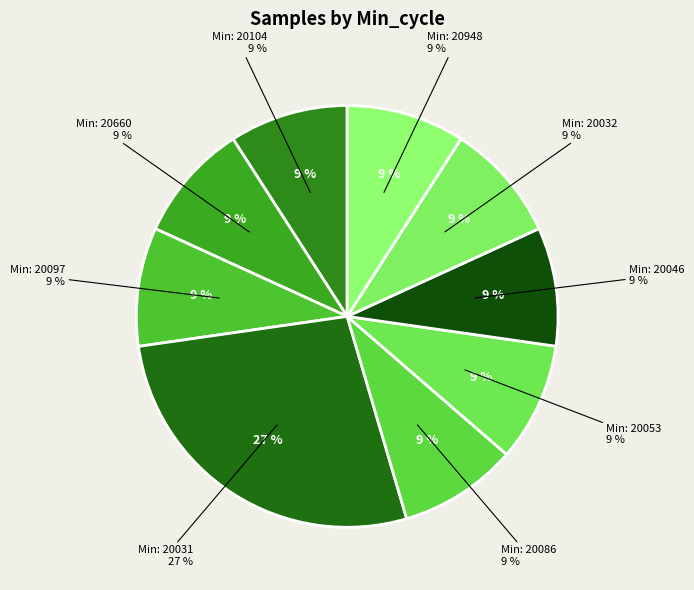

Combined, what portion of the pie is 20086 and 20097?

18.2%